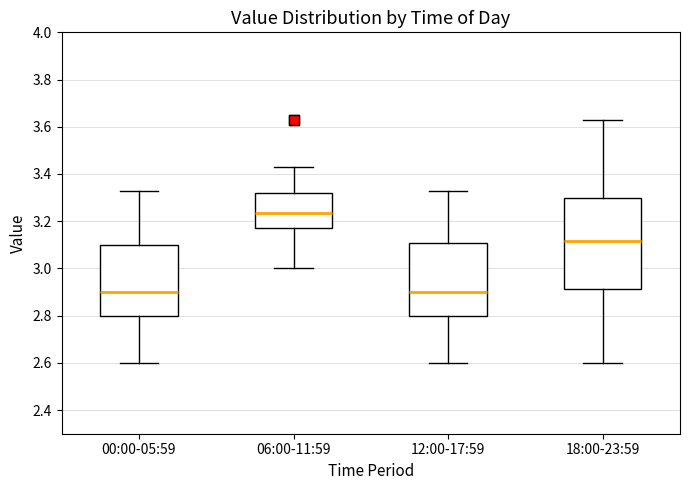

Which box is the tallest, from its lower edge to its upper edge?

18:00-23:59